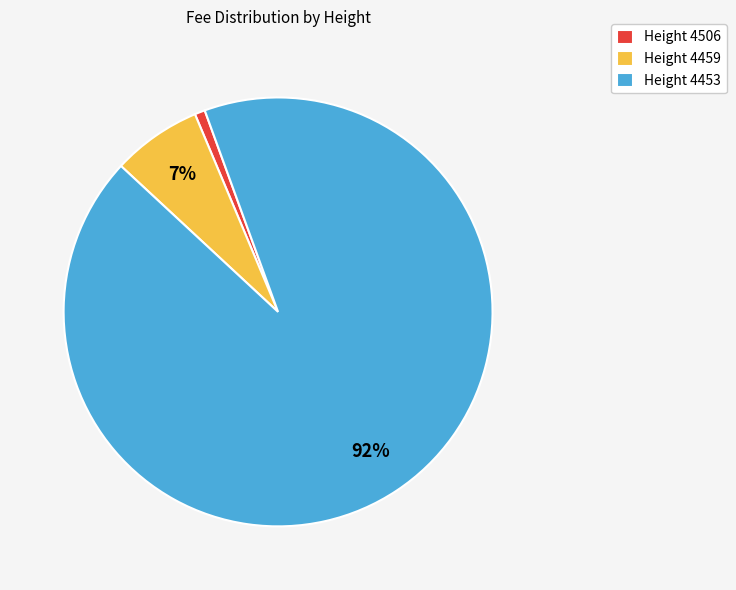

Is there a majority slice in this chart?

Yes